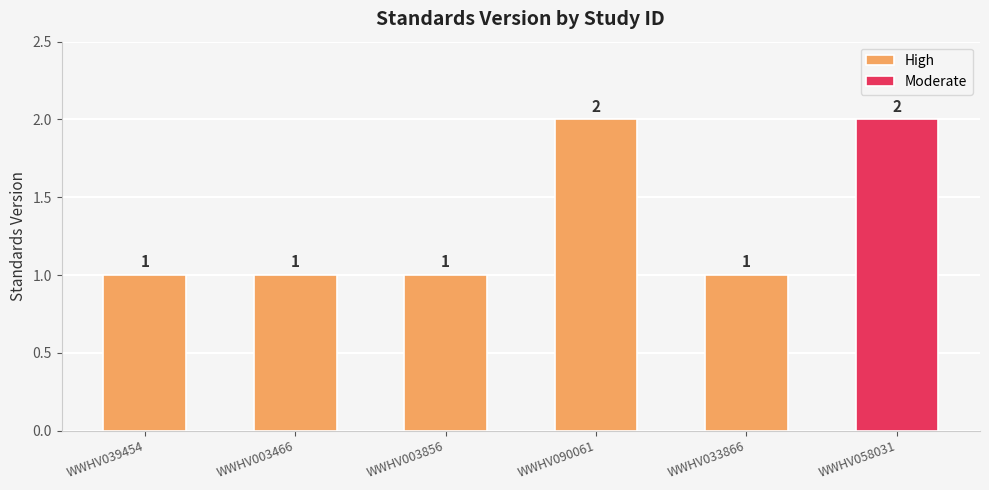

What is the label of the 2nd bar from the left?

WWHV003466